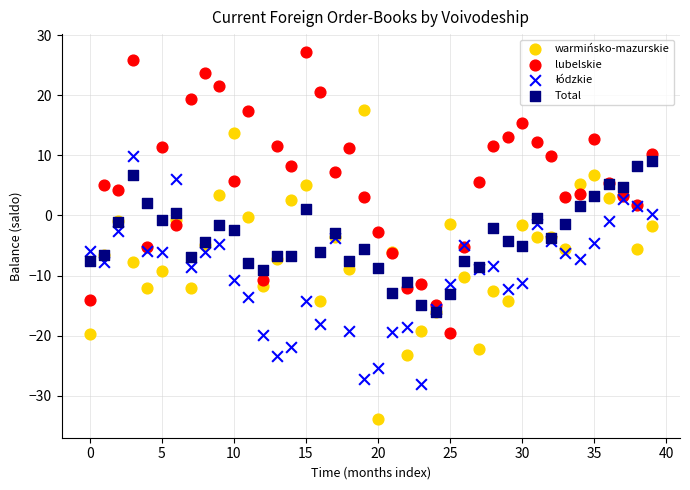

Which series contains the highest Y value?

lubelskie